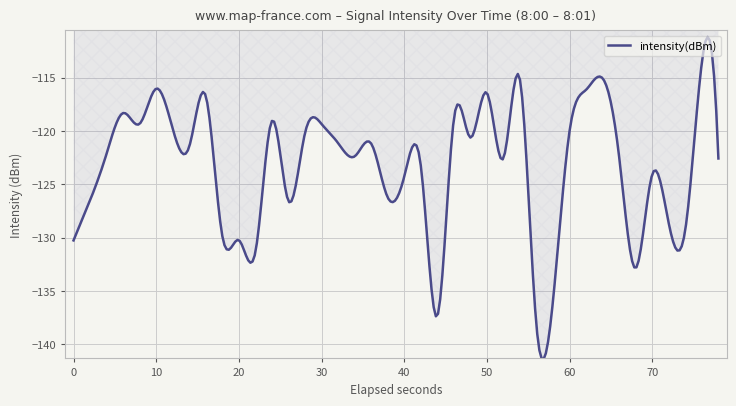

Does the chart display data point markers on the line(s)?

No